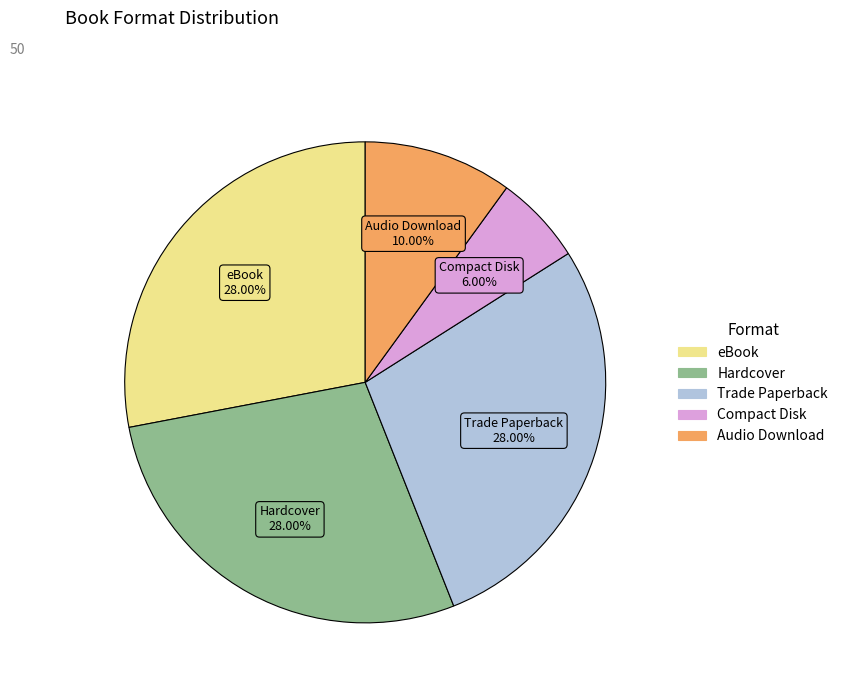

Does any single category account for the majority?

No